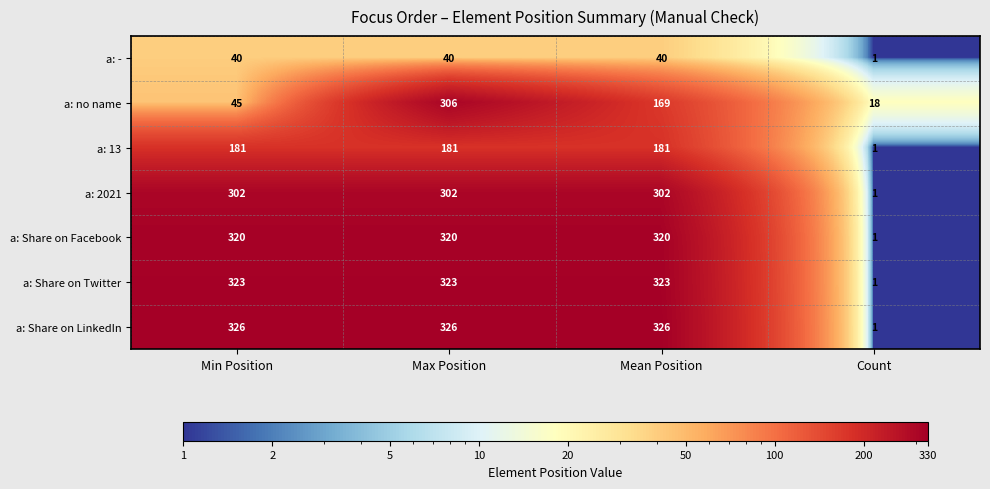

Reading left to right, what are all the values shown in this chart?

a: -: Min Position=40	Max Position=40	Mean Position=40	Count=1
a: no name: Min Position=45	Max Position=306	Mean Position=169	Count=18
a: 13: Min Position=181	Max Position=181	Mean Position=181	Count=1
a: 2021: Min Position=302	Max Position=302	Mean Position=302	Count=1
a: Share on Facebook: Min Position=320	Max Position=320	Mean Position=320	Count=1
a: Share on Twitter: Min Position=323	Max Position=323	Mean Position=323	Count=1
a: Share on LinkedIn: Min Position=326	Max Position=326	Mean Position=326	Count=1